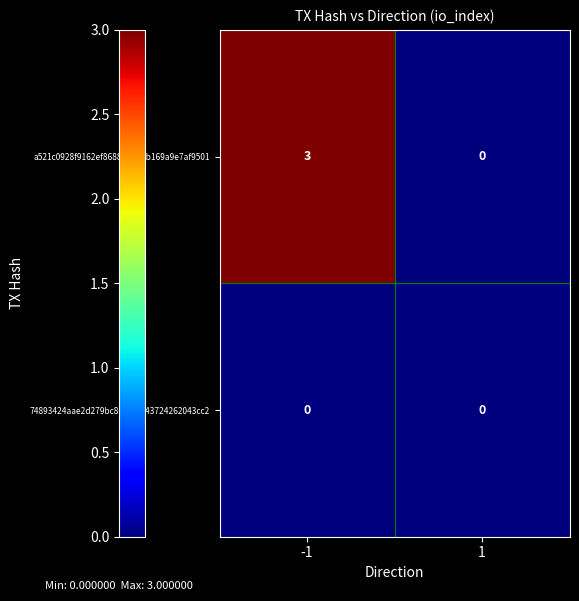

List the series in order of their peak value, lowest first.

74893424aae2d279bc86dfbc943724262043cc2, a521c0928f9162ef8688d931bb169a9e7af9501